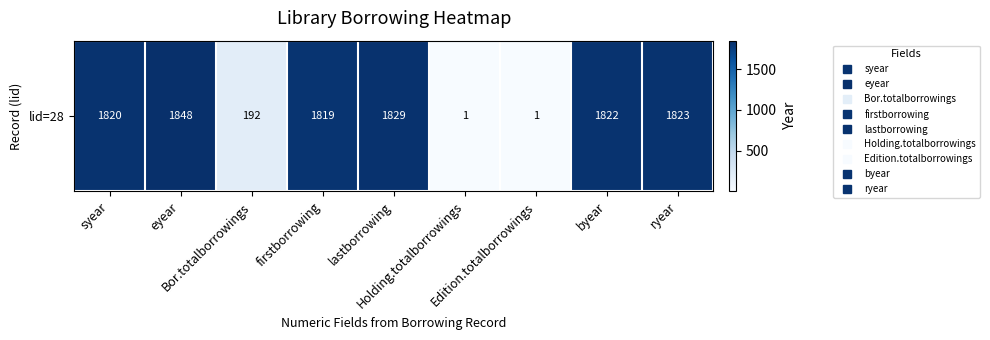

Where is the data nearest to the value 924?

Bor.totalborrowings